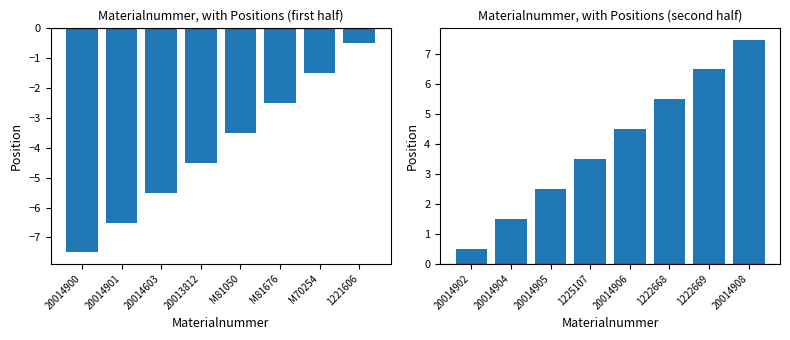

How many data points does each series have?

8